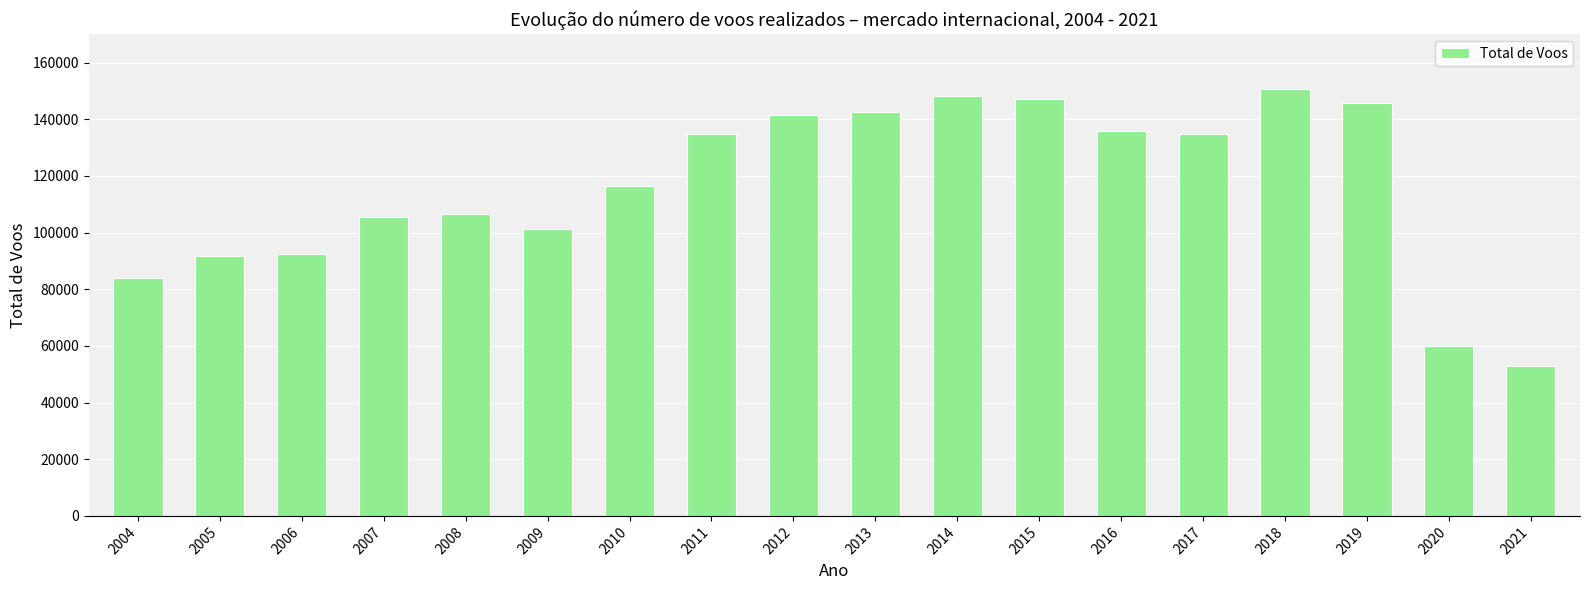

The value at 2016 is 31477. True or false?

False